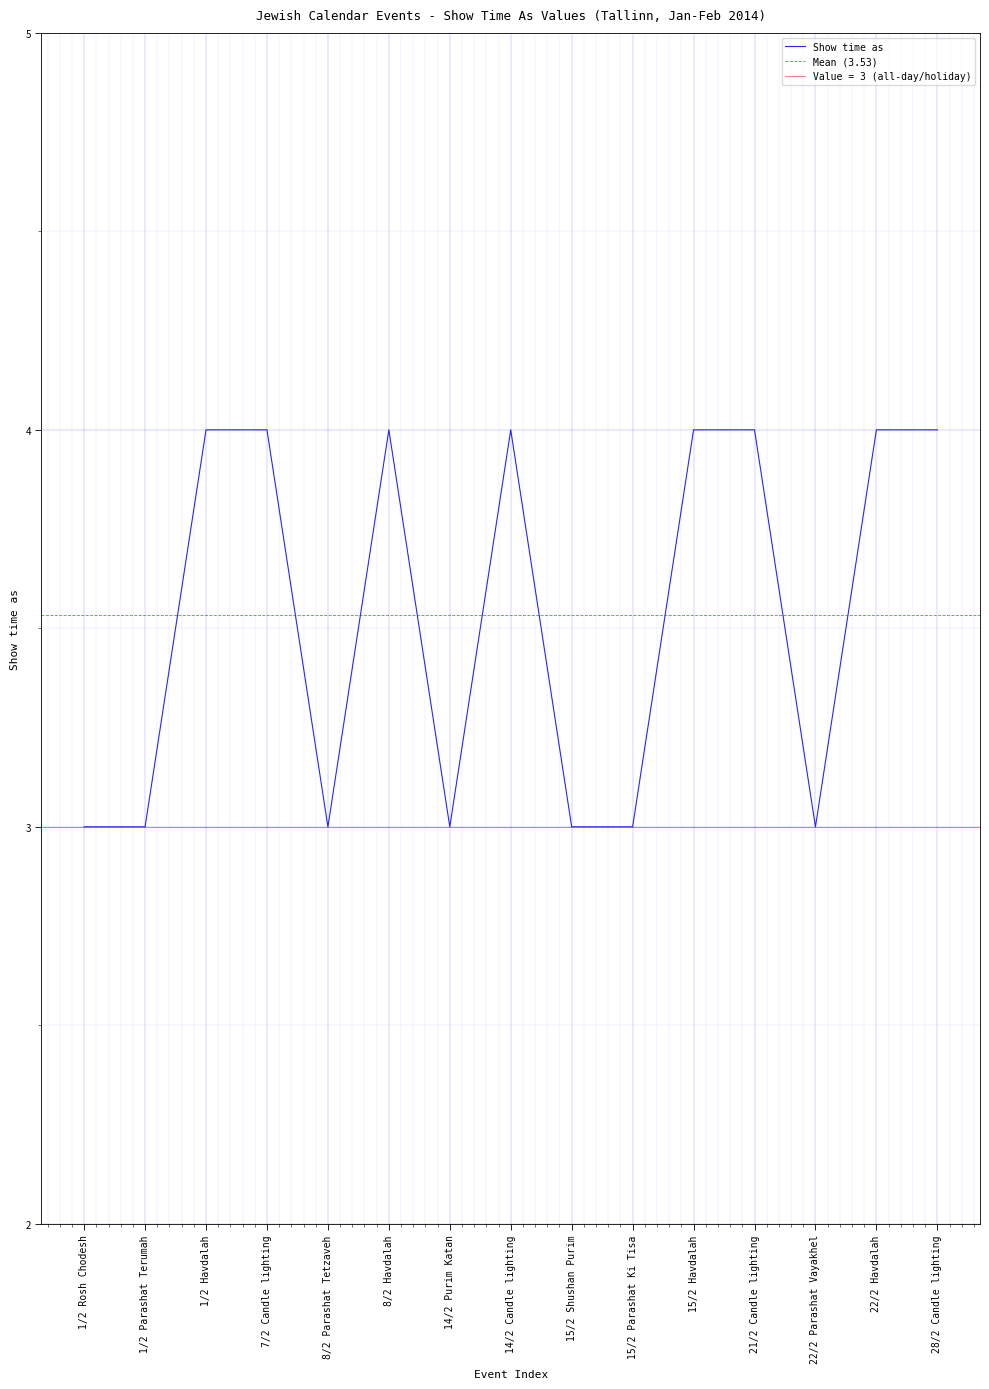

Reading left to right, what are all the values shown in this chart?

1/2 Rosh Chodesh=3	1/2 Parashat Terumah=3	1/2 Havdalah=4	7/2 Candle lighting=4	8/2 Parashat Tetzaveh=3	8/2 Havdalah=4	14/2 Purim Katan=3	14/2 Candle lighting=4	15/2 Shushan Purim=3	15/2 Parashat Ki Tisa=3	15/2 Havdalah=4	21/2 Candle lighting=4	22/2 Parashat Vayakhel=3	22/2 Havdalah=4	28/2 Candle lighting=4